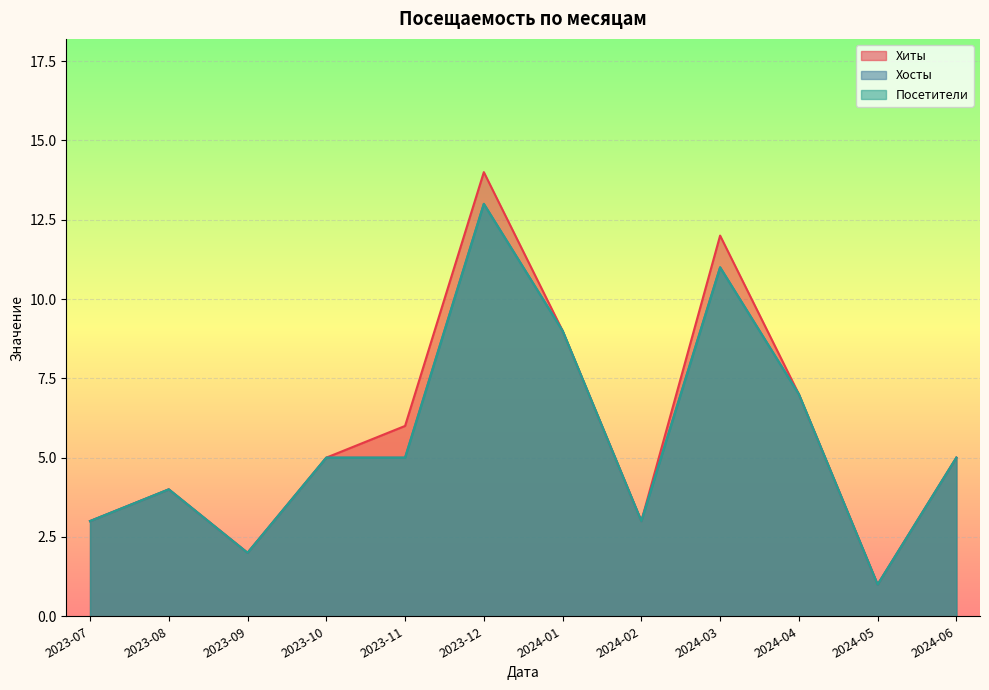

What is the label of the 10th point from the left?

2024-04